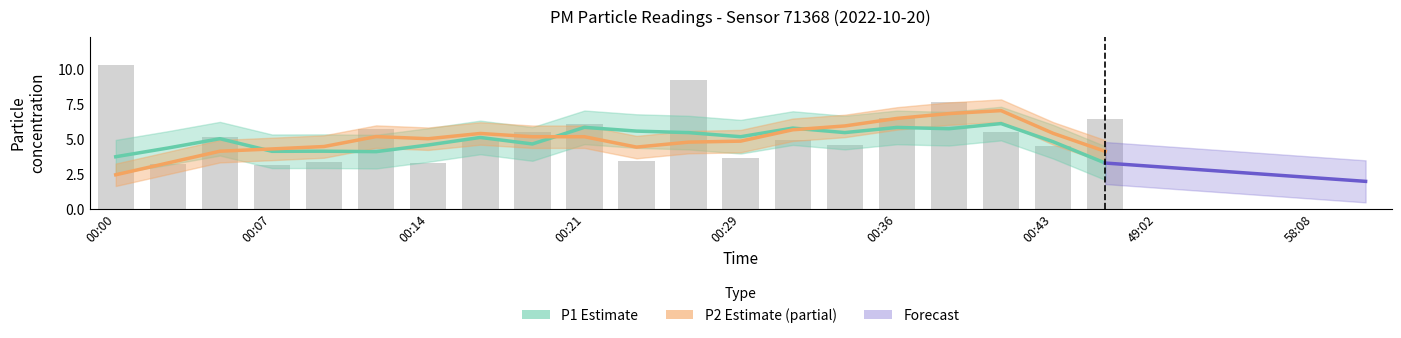

Reading right to left, transcribe all the data shown in this chart.

00:46=6.4	00:43=4.5	00:41=5.5	00:38=7.6	00:36=6.5	00:33=4.6	00:31=4.9	00:29=3.6	00:26=9.2	00:24=3.4	00:21=6.0	00:19=5.5	00:16=5.0	00:14=3.3	00:12=5.7	00:09=3.3	00:07=3.1	00:04=5.1	00:02=3.2	00:00=10.2